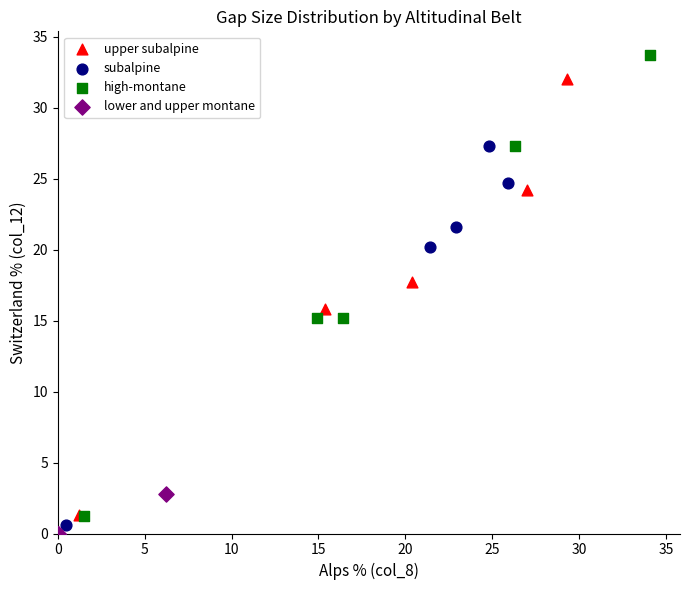

Which series has the largest Y range (max minus min)?

high-montane